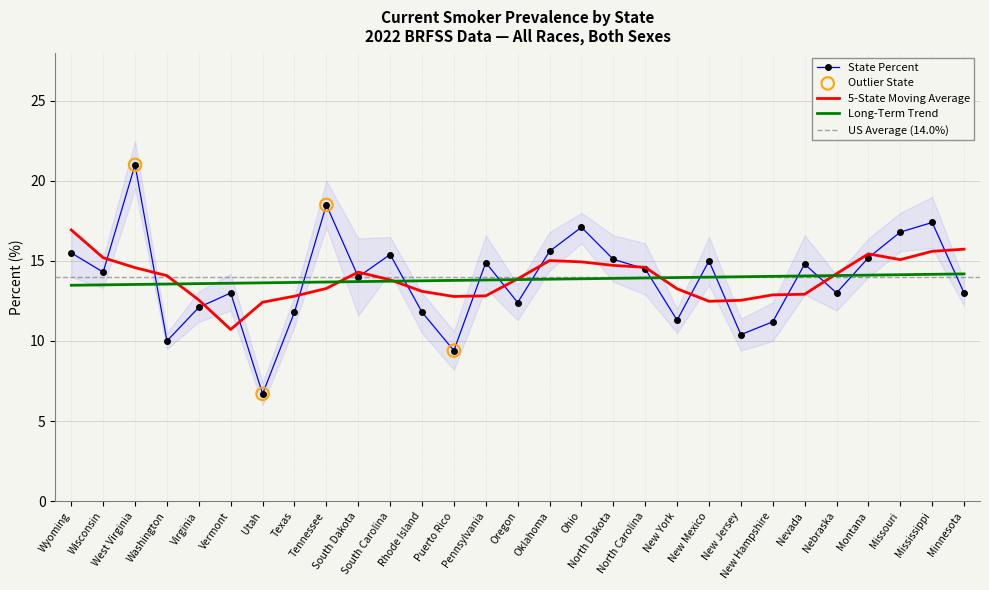

Which series contains the highest Y value?

Upper 95% CI